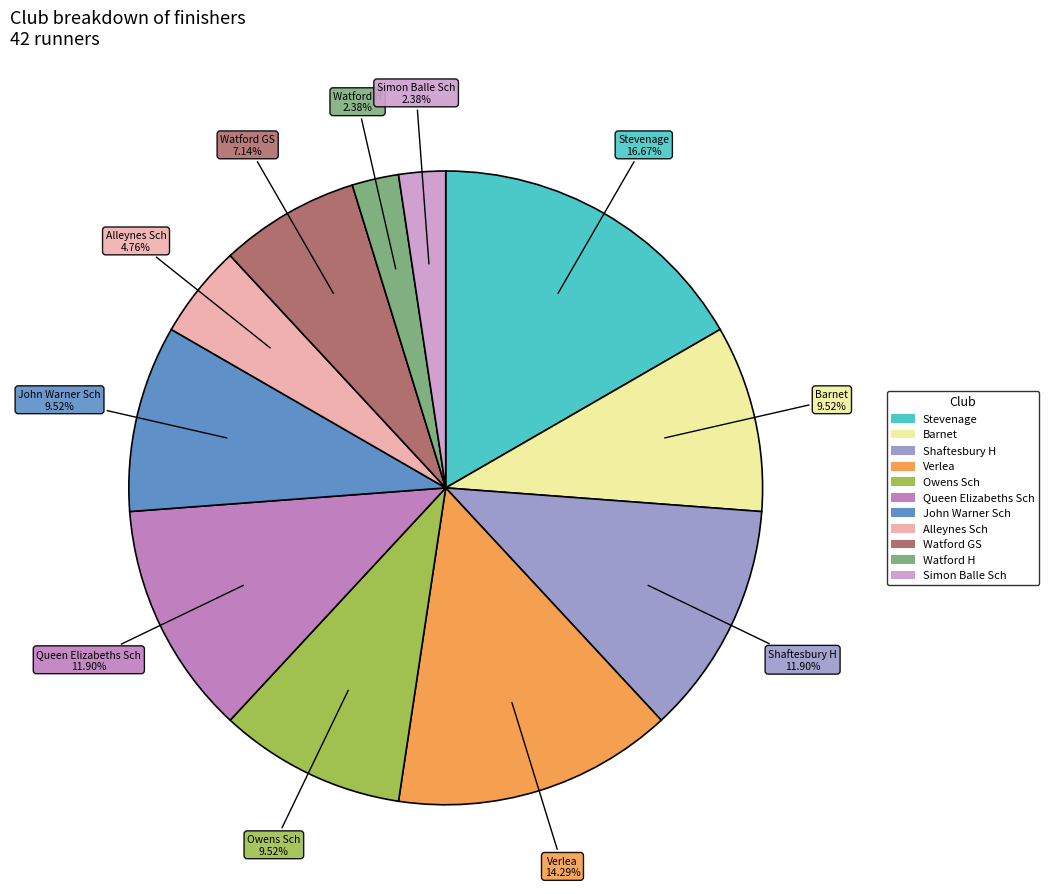

What percentage do Simon Balle Sch and Barnet together represent?

11.9%